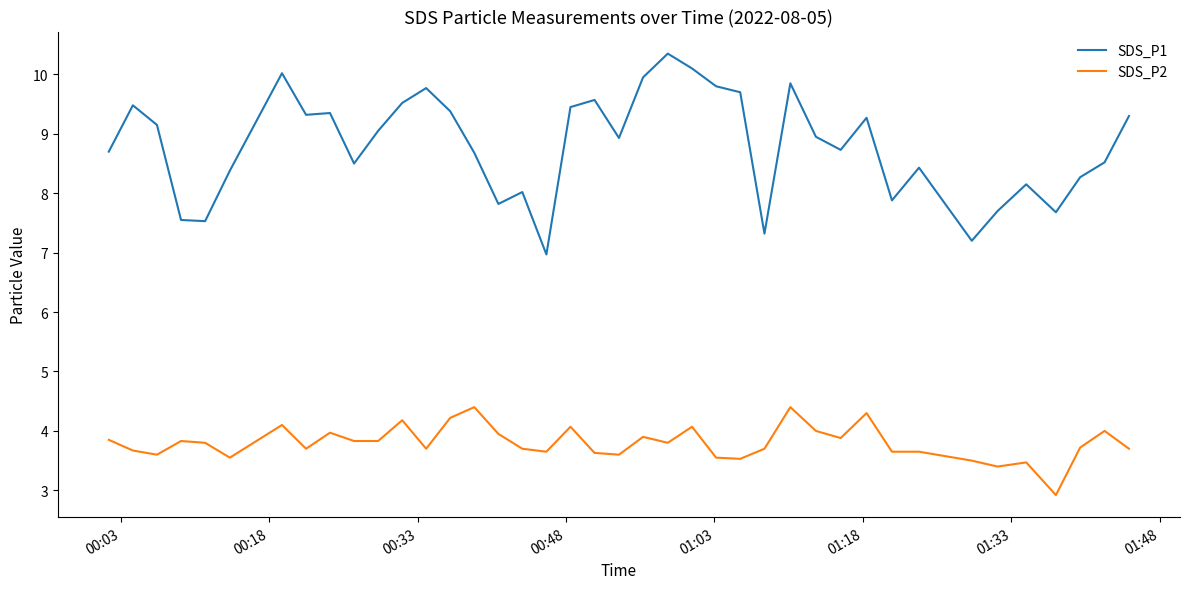

What is the difference between the second highest and second lowest values in the SDS_P2 series?

1.0